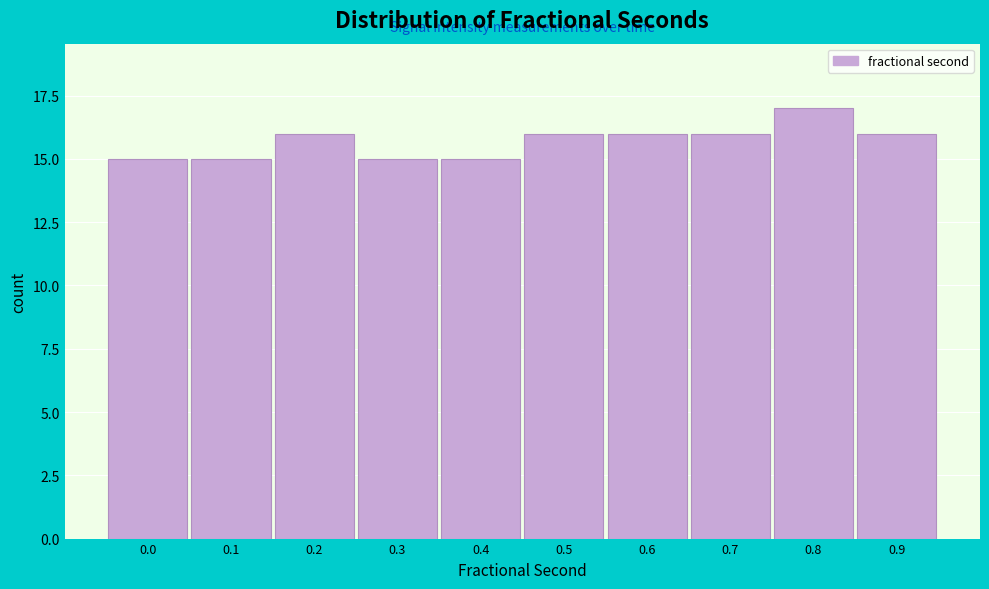

Reading right to left, extract all data points from this chart.

0.9=16	0.8=17	0.7=16	0.6=16	0.5=16	0.4=15	0.3=15	0.2=16	0.1=15	0.0=15